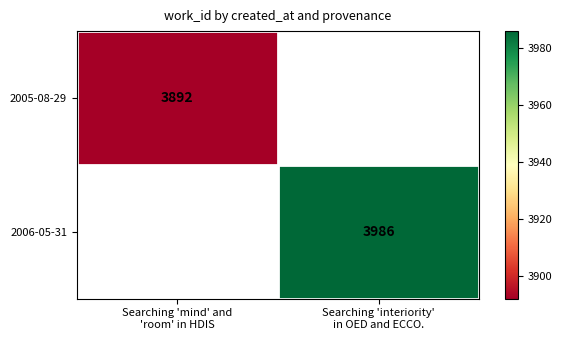

Which label corresponds to the smallest value in the chart?

Searching 'mind' and
'room' in HDIS